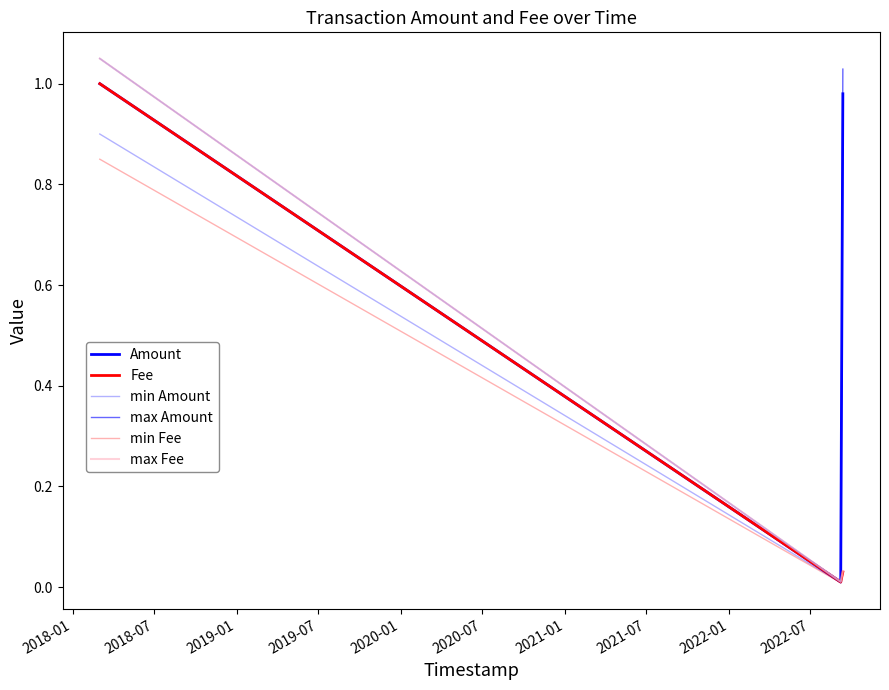

Which series has the widest spread of values?

max Amount